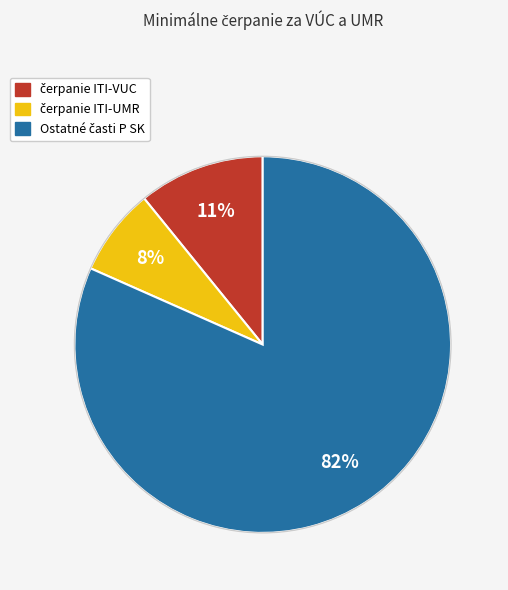

To the nearest percent, what is the average slice percentage?

33%